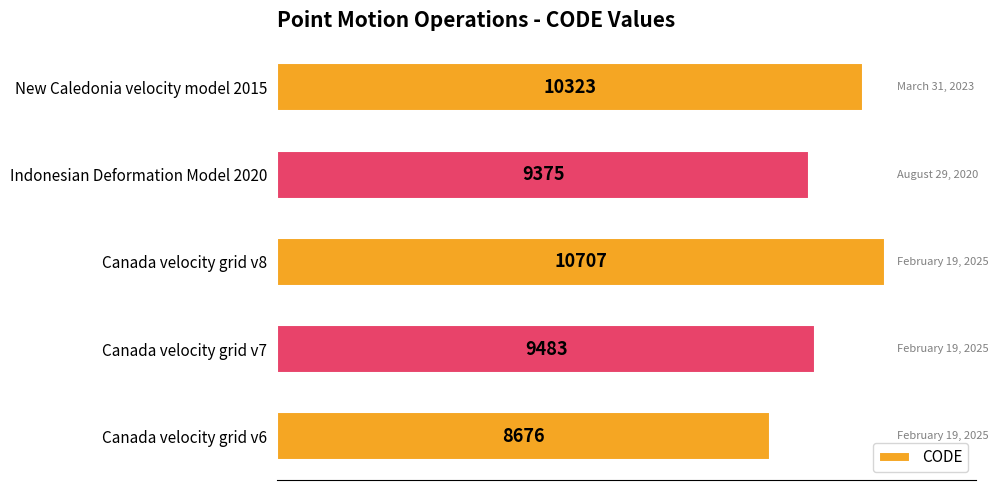

The value at Canada velocity grid v6 is 8676. True or false?

True